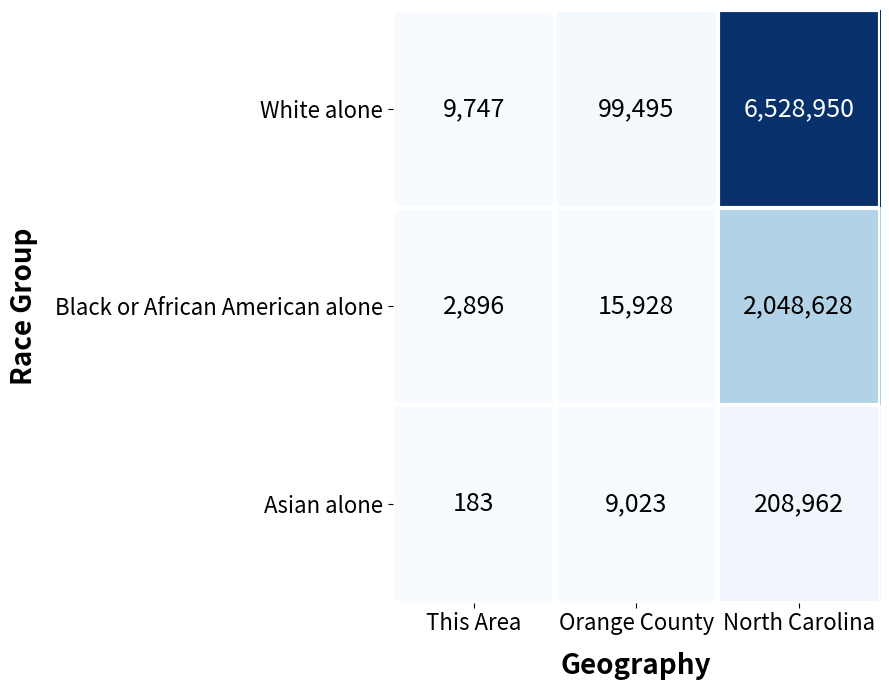

Reading left to right, extract all data points from this chart.

White alone: This Area=9747	Orange County=99495	North Carolina=6528950
Black or African American alone: This Area=2896	Orange County=15928	North Carolina=2048628
Asian alone: This Area=183	Orange County=9023	North Carolina=208962